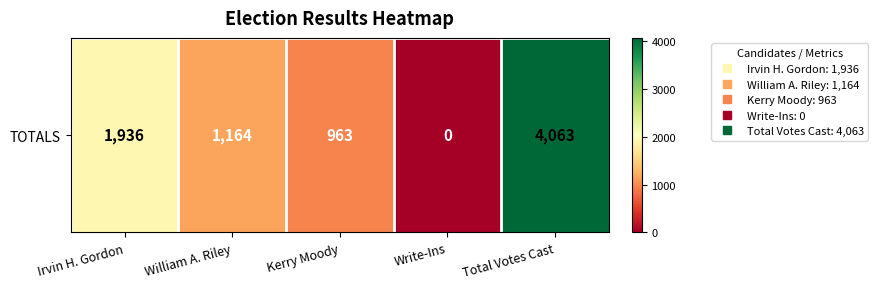

Reading right to left, extract all data points from this chart.

4063	0	963	1164	1936